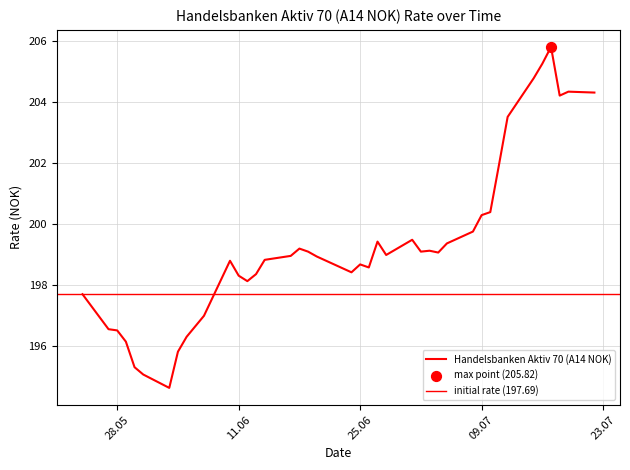

What is the change in value from 18.07.2024 to 17.06.2024?

-5.3